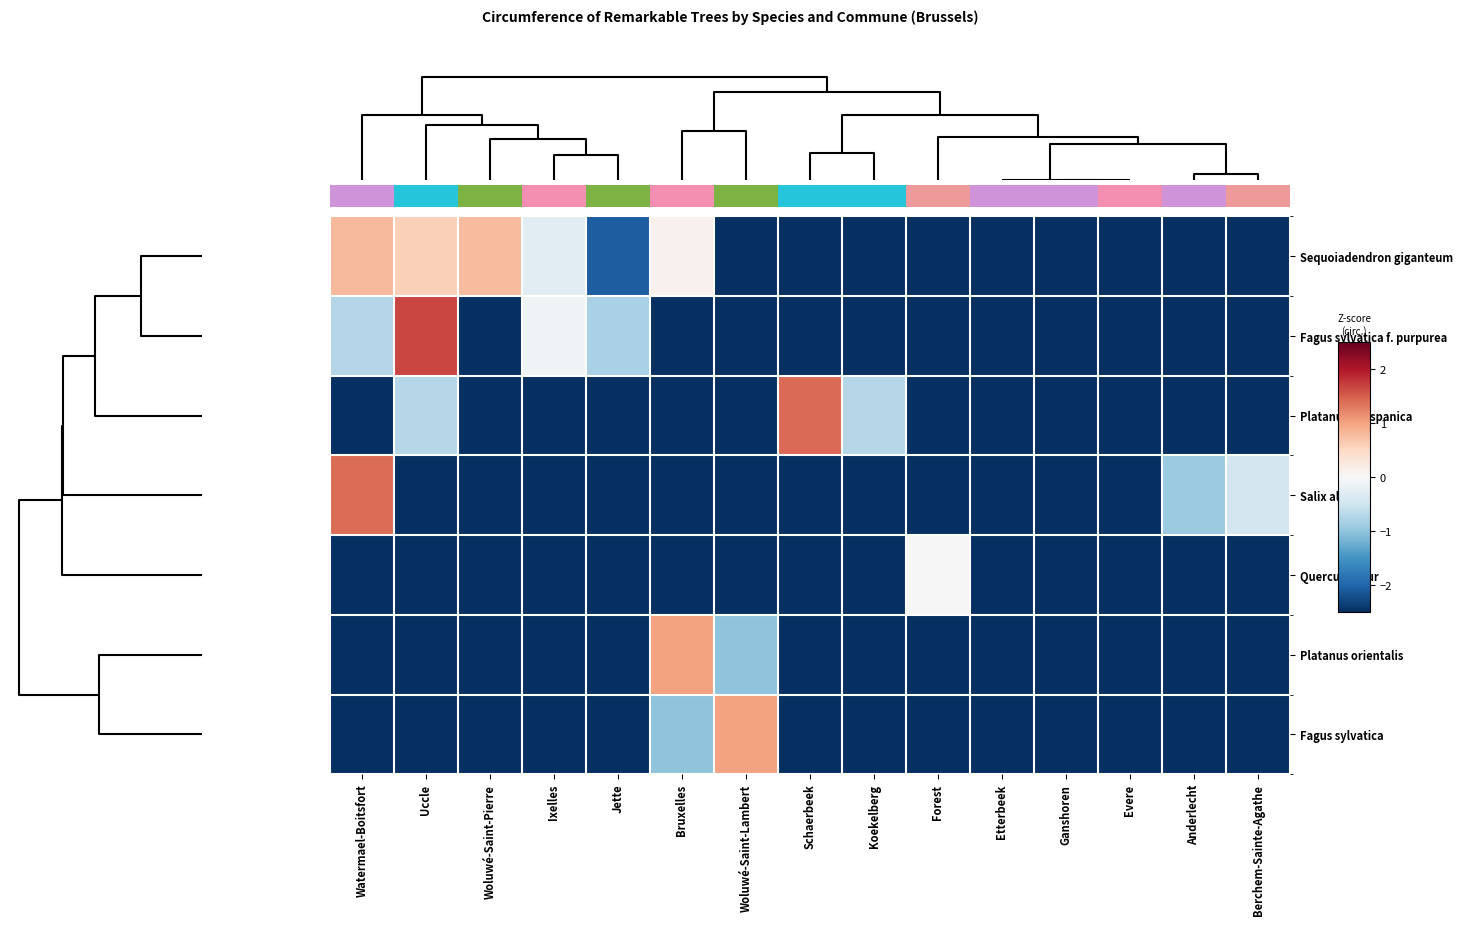

Reading left to right, list all the values displayed in this chart.

Sequoiadendron giganteum: Watermael-Boitsfort=0.8	Uccle=0.6	Woluwé-Saint-Pierre=0.8	Ixelles=-0.3	Jette=-2.1	Bruxelles=0.1	Woluwé-Saint-Lambert=-2.5	Schaerbeek=-2.5	Koekelberg=-2.5	Forest=-2.5	Etterbeek=-2.5	Ganshoren=-2.5	Evere=-2.5	Anderlecht=-2.5	Berchem-Sainte-Agathe=-2.5
Fagus sylvatica f. purpurea: Watermael-Boitsfort=-0.7	Uccle=1.7	Woluwé-Saint-Pierre=-2.5	Ixelles=-0.1	Jette=-0.8	Bruxelles=-2.5	Woluwé-Saint-Lambert=-2.5	Schaerbeek=-2.5	Koekelberg=-2.5	Forest=-2.5	Etterbeek=-2.5	Ganshoren=-2.5	Evere=-2.5	Anderlecht=-2.5	Berchem-Sainte-Agathe=-2.5
Platanus x hispanica: Watermael-Boitsfort=-2.5	Uccle=-0.7	Woluwé-Saint-Pierre=-2.5	Ixelles=-2.5	Jette=-2.5	Bruxelles=-2.5	Woluwé-Saint-Lambert=-2.5	Schaerbeek=1.4	Koekelberg=-0.7	Forest=-2.5	Etterbeek=-2.5	Ganshoren=-2.5	Evere=-2.5	Anderlecht=-2.5	Berchem-Sainte-Agathe=-2.5
Salix alba: Watermael-Boitsfort=1.4	Uccle=-2.5	Woluwé-Saint-Pierre=-2.5	Ixelles=-2.5	Jette=-2.5	Bruxelles=-2.5	Woluwé-Saint-Lambert=-2.5	Schaerbeek=-2.5	Koekelberg=-2.5	Forest=-2.5	Etterbeek=-2.5	Ganshoren=-2.5	Evere=-2.5	Anderlecht=-0.9	Berchem-Sainte-Agathe=-0.5
Quercus robur: Watermael-Boitsfort=-2.5	Uccle=-2.5	Woluwé-Saint-Pierre=-2.5	Ixelles=-2.5	Jette=-2.5	Bruxelles=-2.5	Woluwé-Saint-Lambert=-2.5	Schaerbeek=-2.5	Koekelberg=-2.5	Forest=0.0	Etterbeek=-2.5	Ganshoren=-2.5	Evere=-2.5	Anderlecht=-2.5	Berchem-Sainte-Agathe=-2.5
Platanus orientalis: Watermael-Boitsfort=-2.5	Uccle=-2.5	Woluwé-Saint-Pierre=-2.5	Ixelles=-2.5	Jette=-2.5	Bruxelles=1.0	Woluwé-Saint-Lambert=-1.0	Schaerbeek=-2.5	Koekelberg=-2.5	Forest=-2.5	Etterbeek=-2.5	Ganshoren=-2.5	Evere=-2.5	Anderlecht=-2.5	Berchem-Sainte-Agathe=-2.5
Fagus sylvatica: Watermael-Boitsfort=-2.5	Uccle=-2.5	Woluwé-Saint-Pierre=-2.5	Ixelles=-2.5	Jette=-2.5	Bruxelles=-1.0	Woluwé-Saint-Lambert=1.0	Schaerbeek=-2.5	Koekelberg=-2.5	Forest=-2.5	Etterbeek=-2.5	Ganshoren=-2.5	Evere=-2.5	Anderlecht=-2.5	Berchem-Sainte-Agathe=-2.5